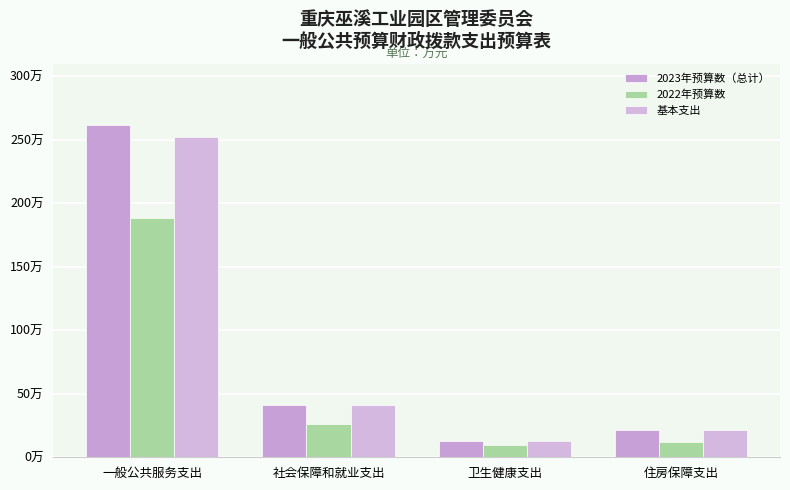

Are the bars horizontal?

No